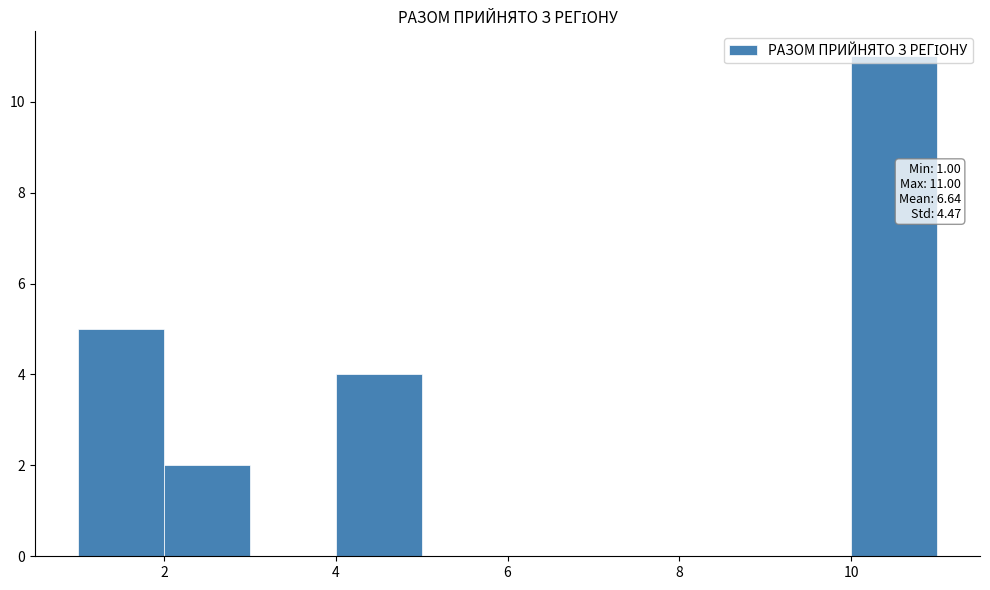

Which range on the x-axis has the tallest bar?

10 to 11